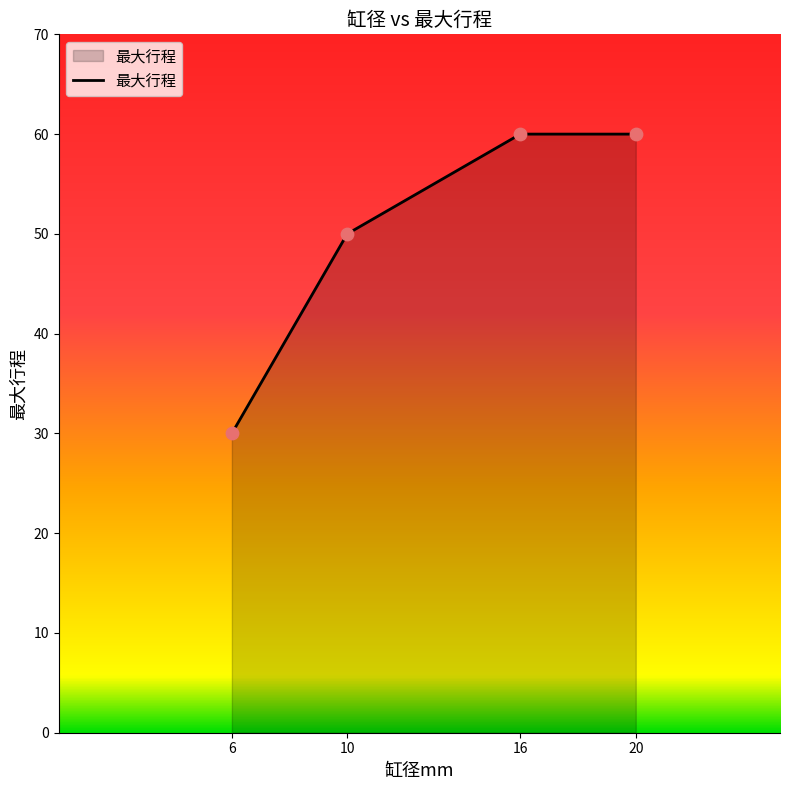

Which has a higher value, 10 or 16?

16